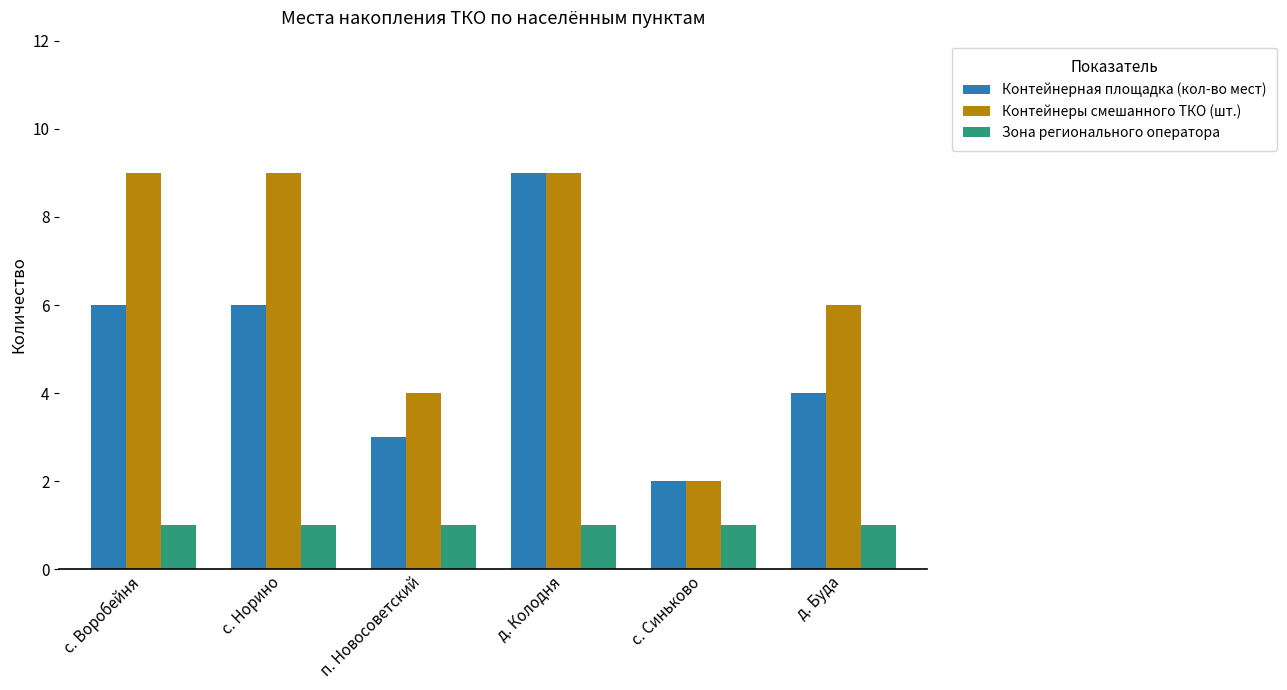

True or false: Контейнерная площадка (кол-во мест) has a value of 9 at д. Колодня.

True